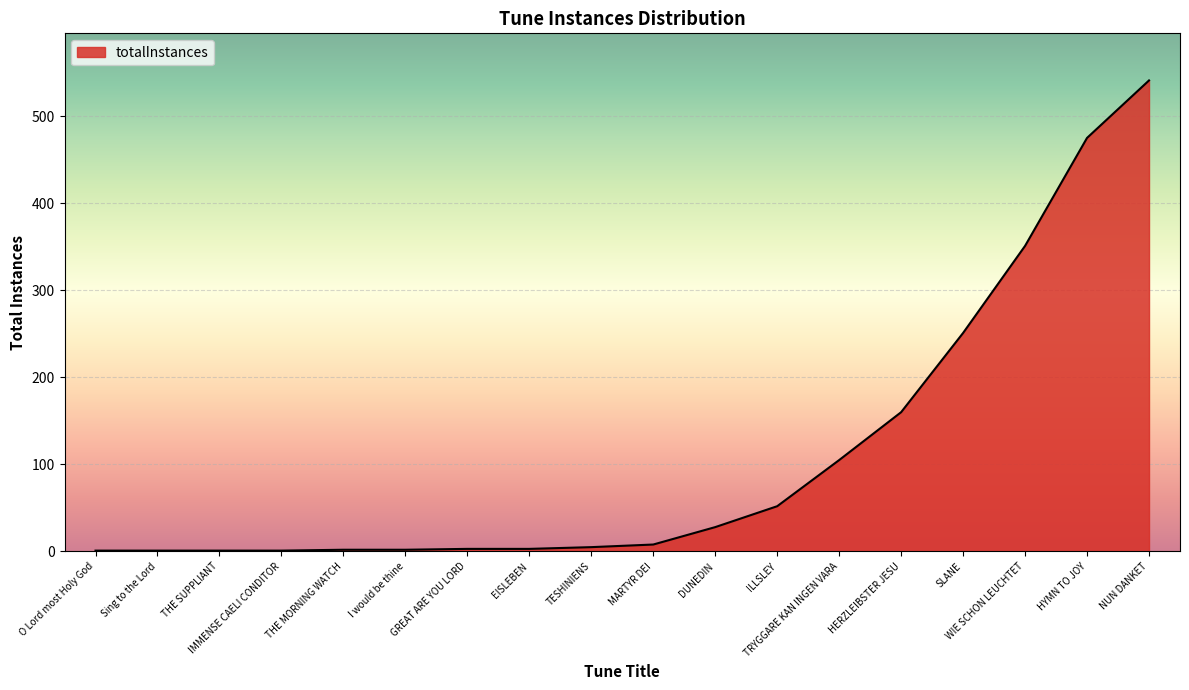

What is the sum of the values at EISLEBEN and Sing to the Lord?

4